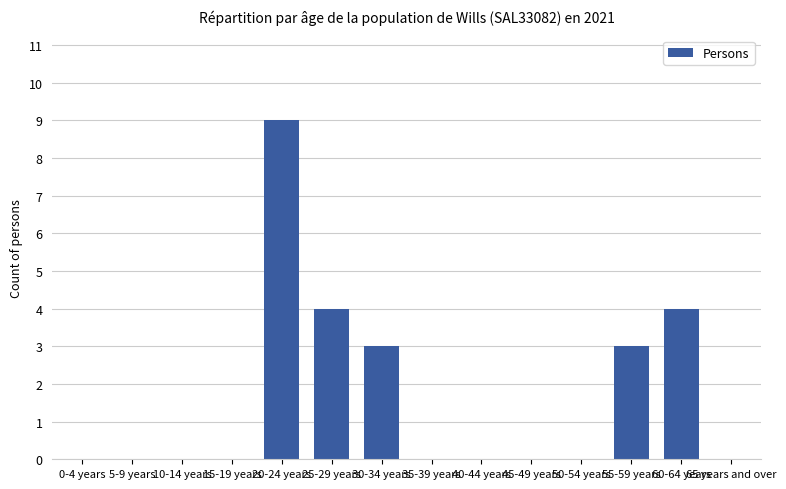

The chart shows a value of -5 at 10-14 years. True or false?

False